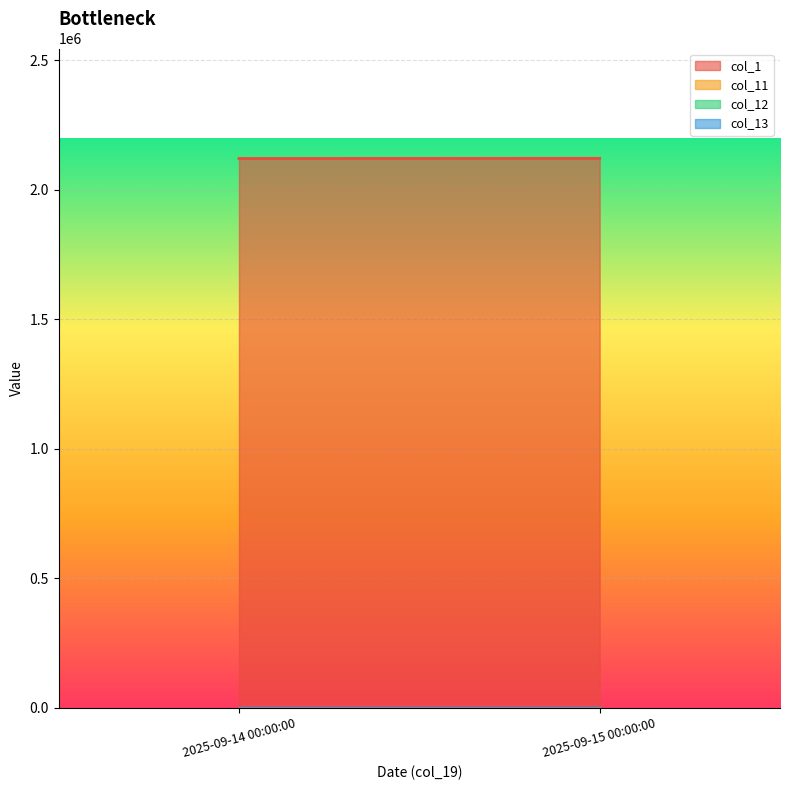

Rank the categories by col_11 value from highest to lowest.

2025-09-14 00:00:00, 2025-09-15 00:00:00